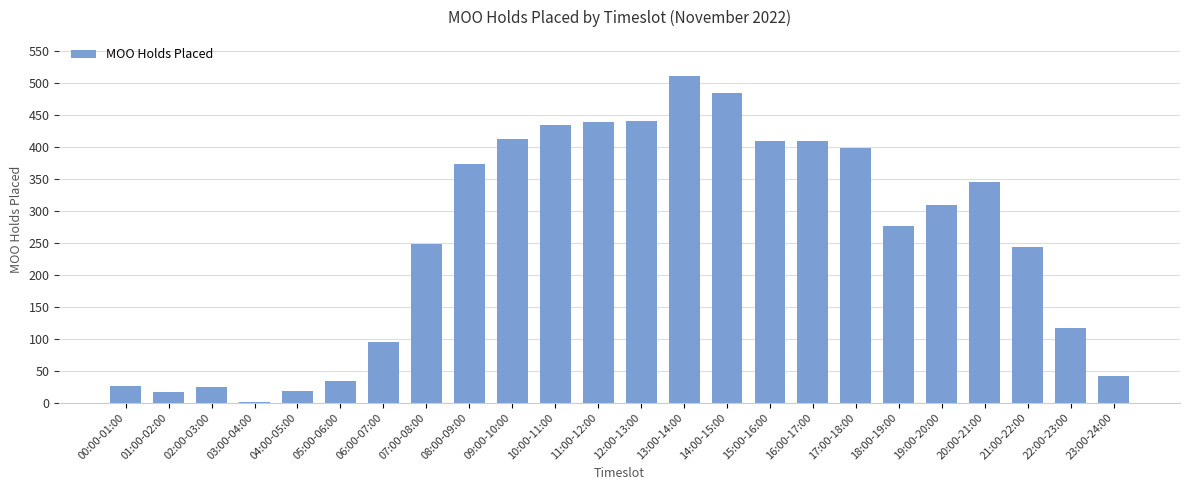

How many distinct data groups are displayed?

1